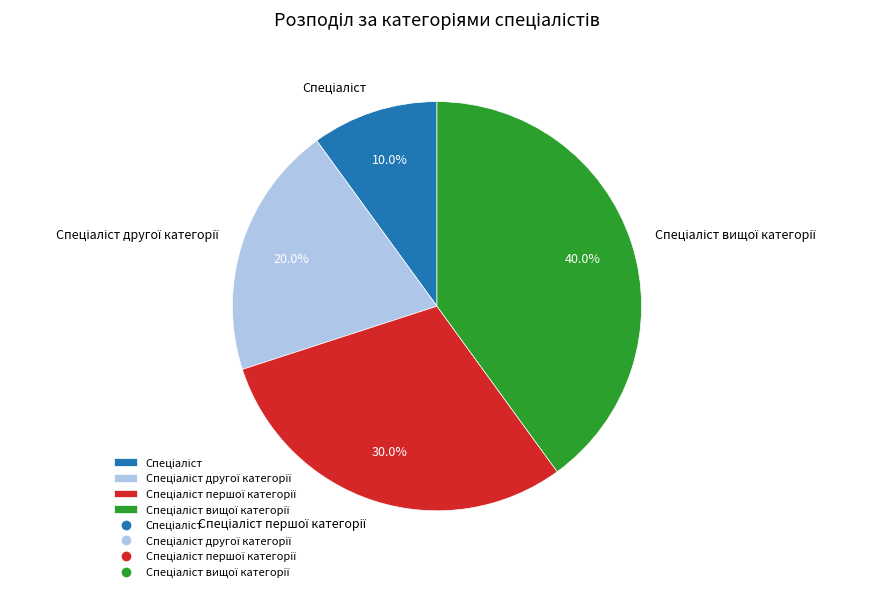

Is there any slice that represents more than half of the pie?

No